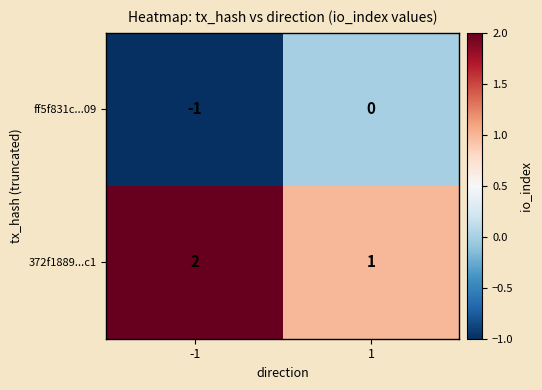

Is it true that 372f1889...c1 equals 0 at 1?

False